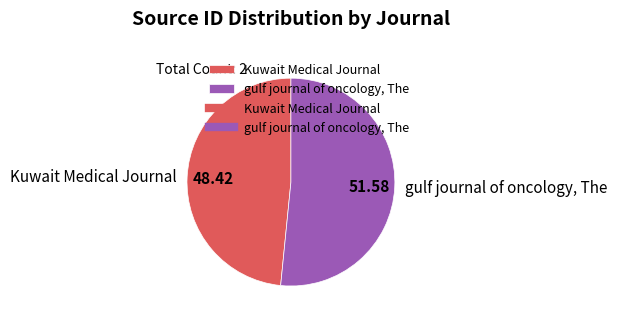

The gulf journal of oncology, The slice represents 52% of the pie. True or false?

True